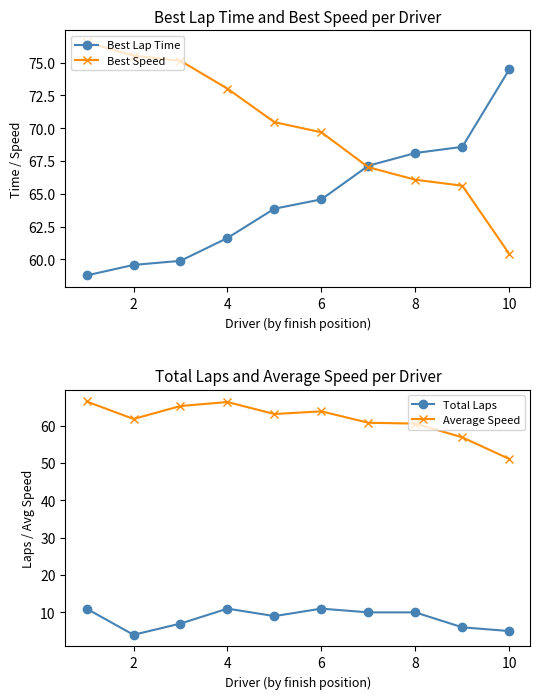

Where is the first local minimum for Total Laps?

2